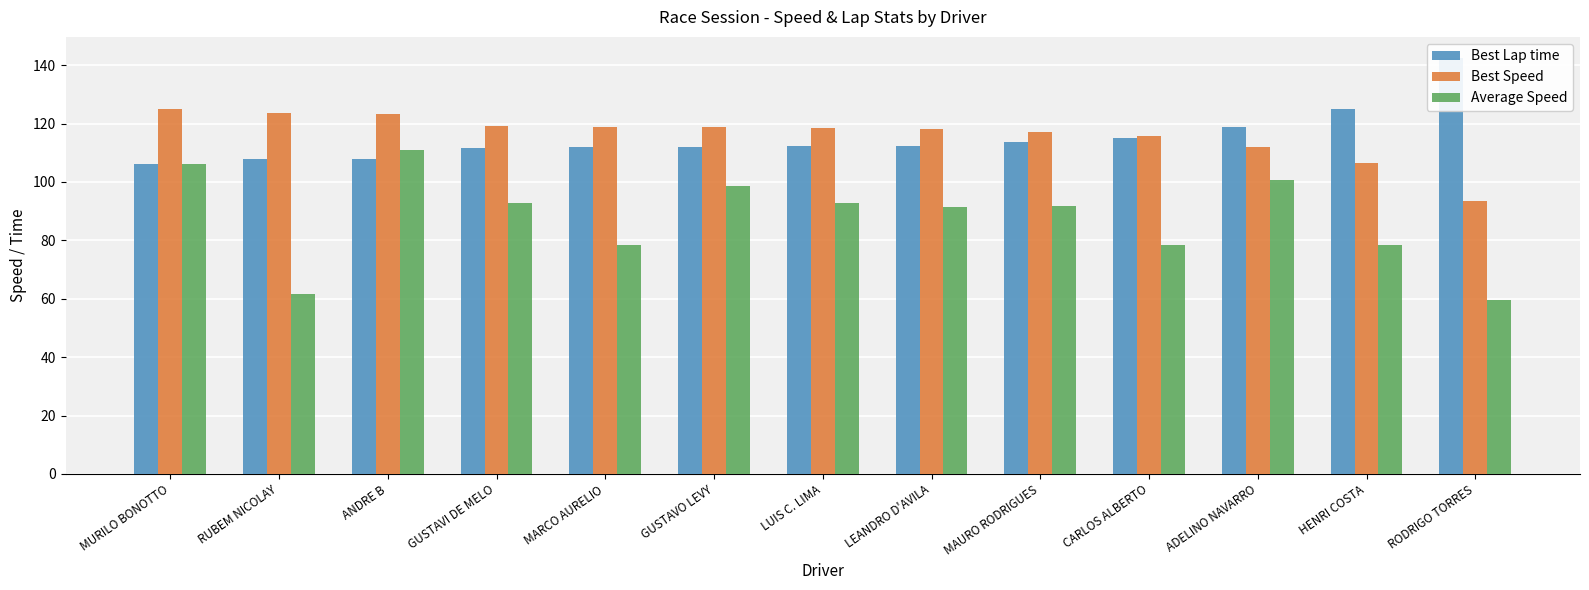

True or false: Average Speed has a value of 41.8 at LEANDRO D'AVILA.

False